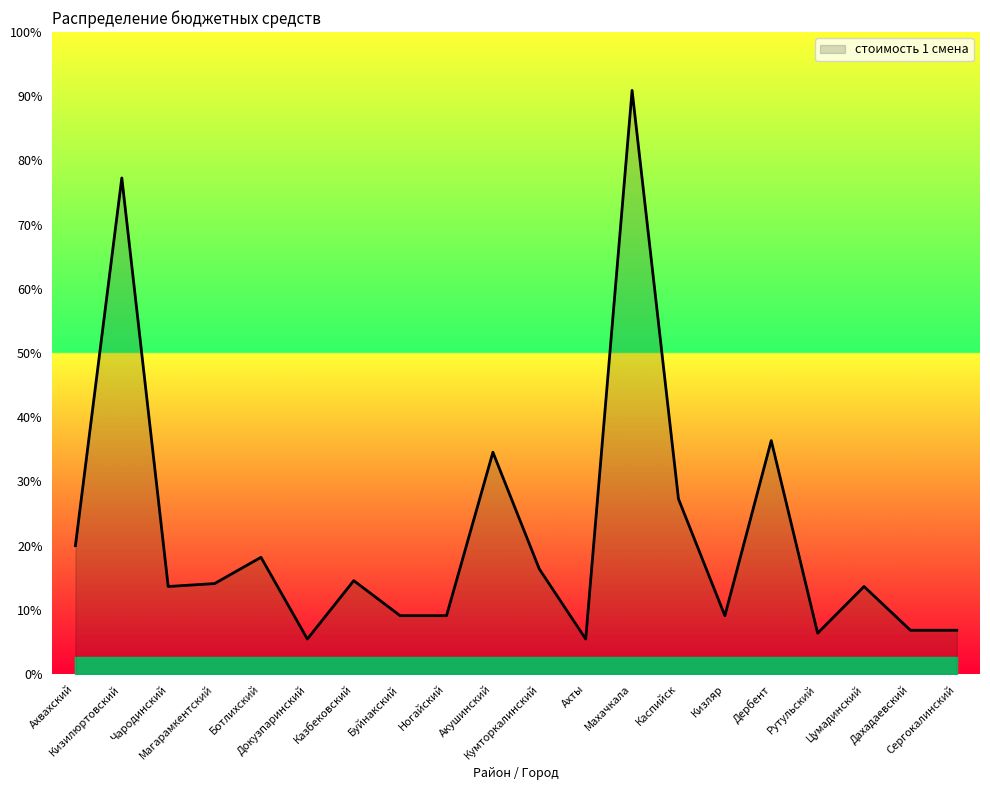

What position from the left is Рутульский?

17